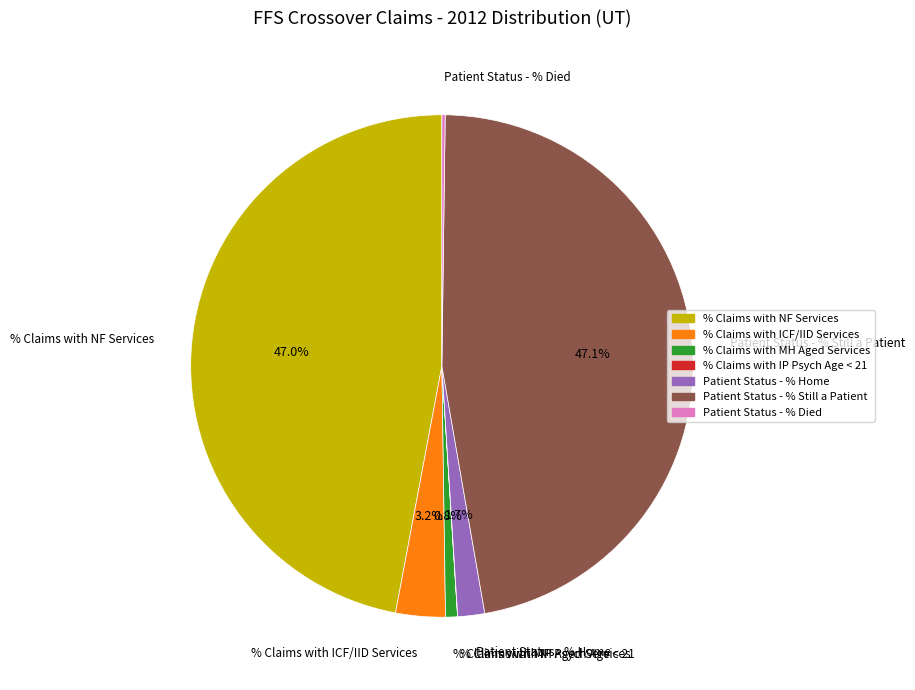

What percentage is NOT represented by Patient Status - % Home?

98.3%